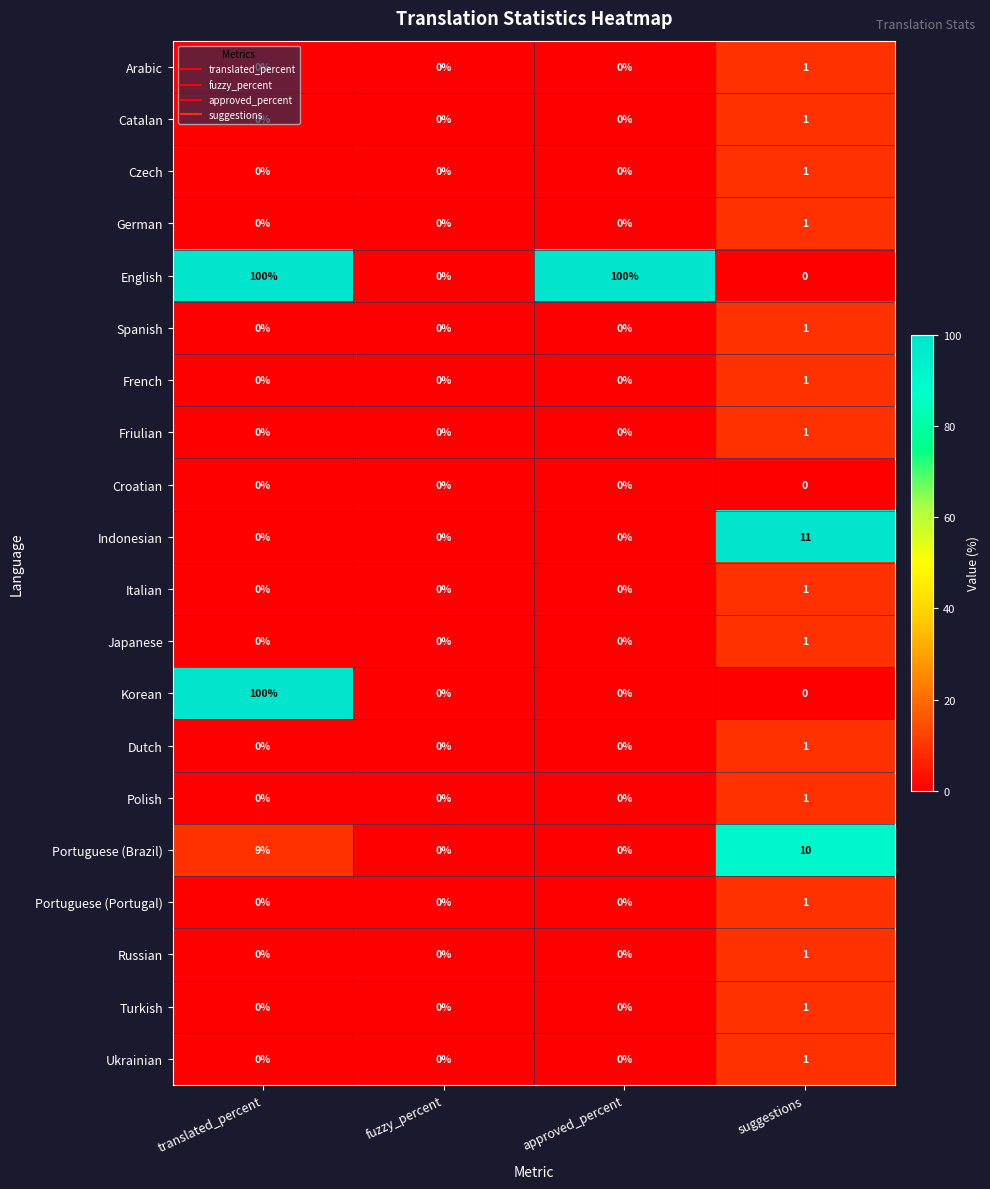

The Italian series shows 1 at approved_percent. True or false?

False